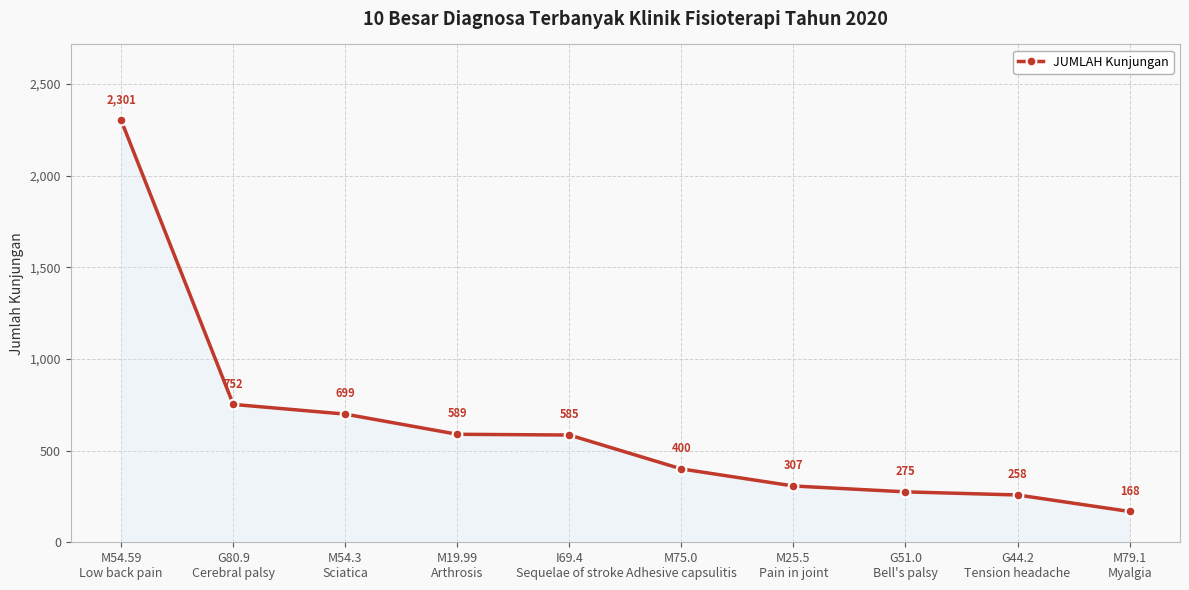

Reading left to right, extract all data points from this chart.

2301	752	699	589	585	400	307	275	258	168